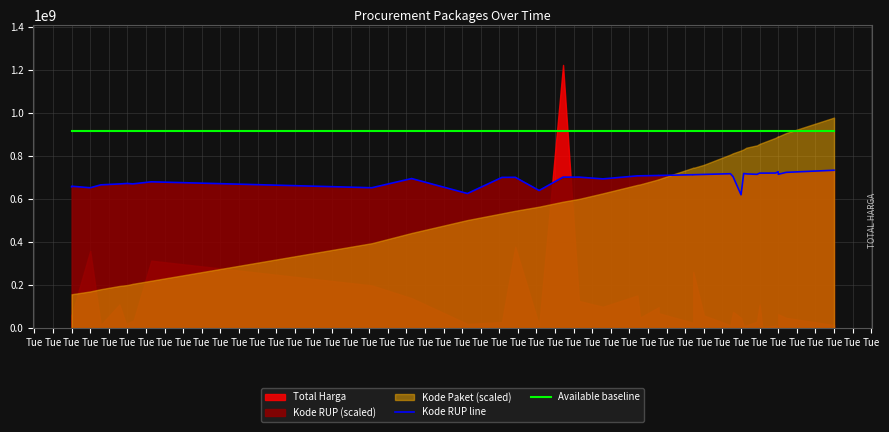

The value of Available baseline at Tue is 918511500.0. True or false?

True